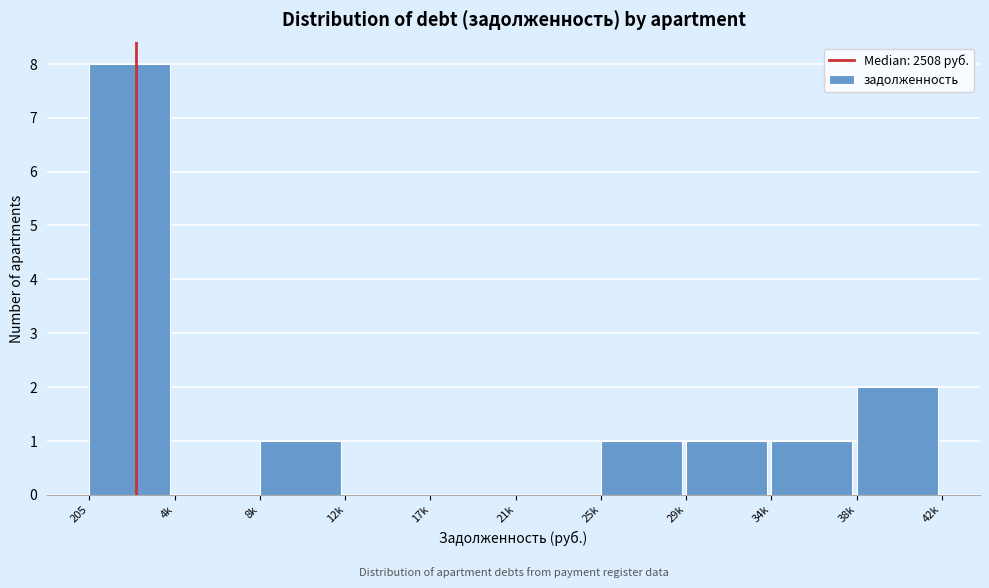

Reading right to left, list all the values displayed in this chart.

38k=2	34k=1	29k=1	25k=1	21k=0	17k=0	12k=0	8k=1	4k=0	205=8